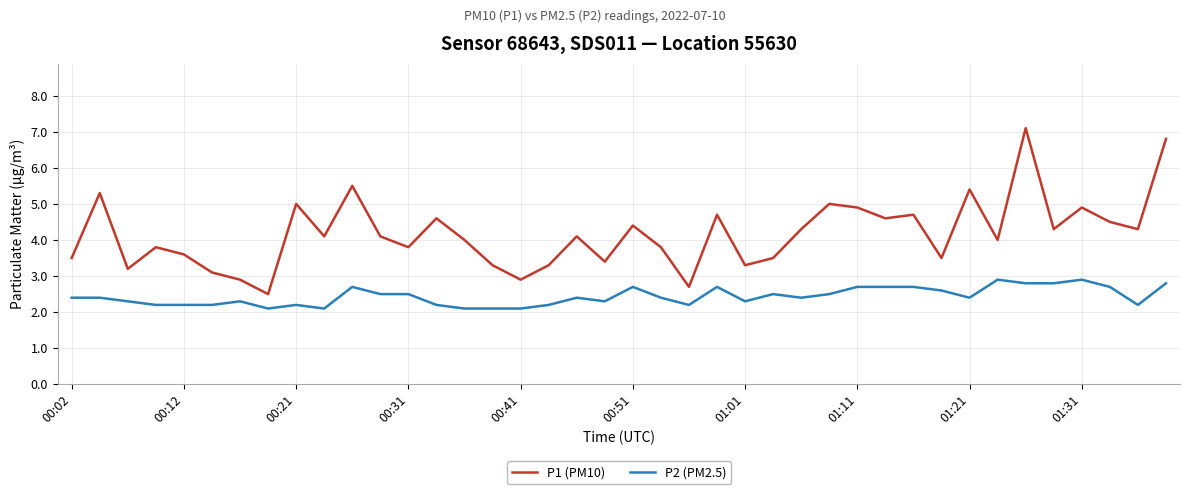

Which series has the largest range (max minus min)?

P1 (PM10)